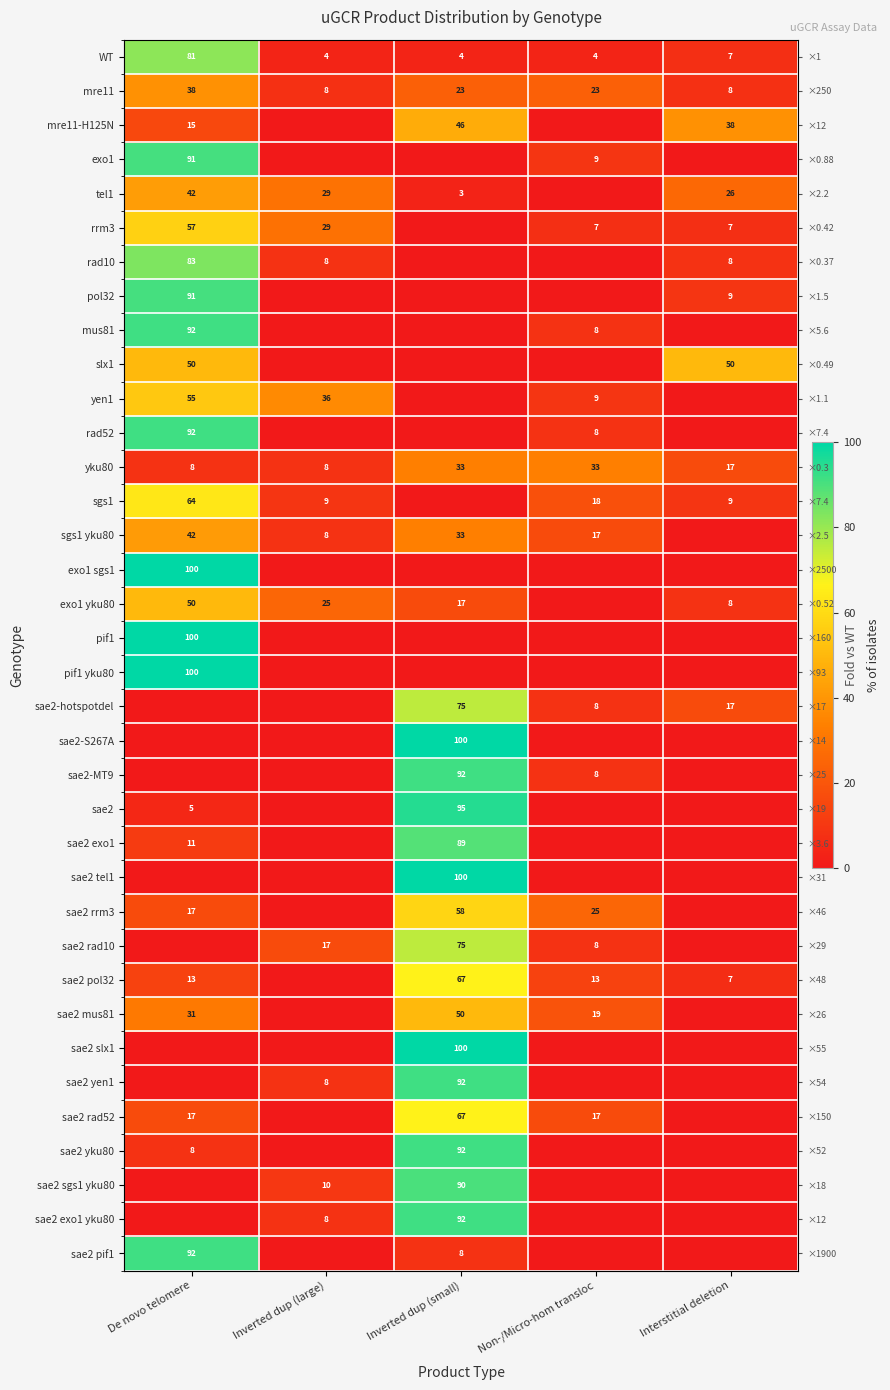

At which category is the sum across all series the highest?

Inverted dup (small)